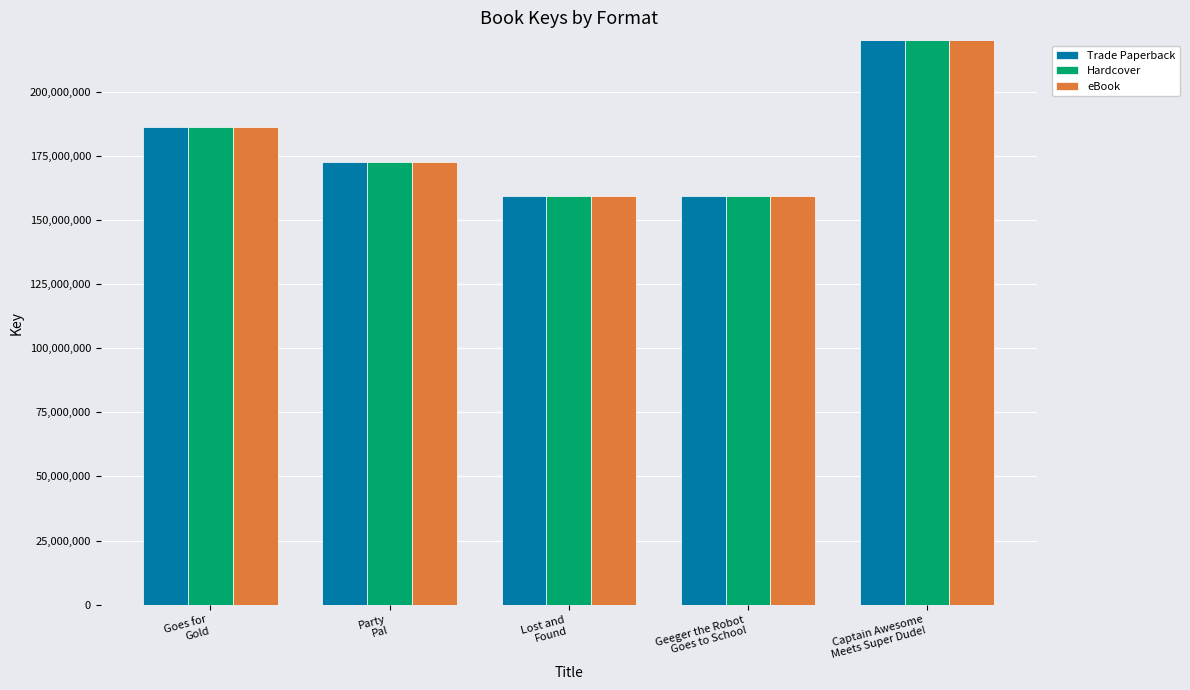

How many bars are there in total?

15